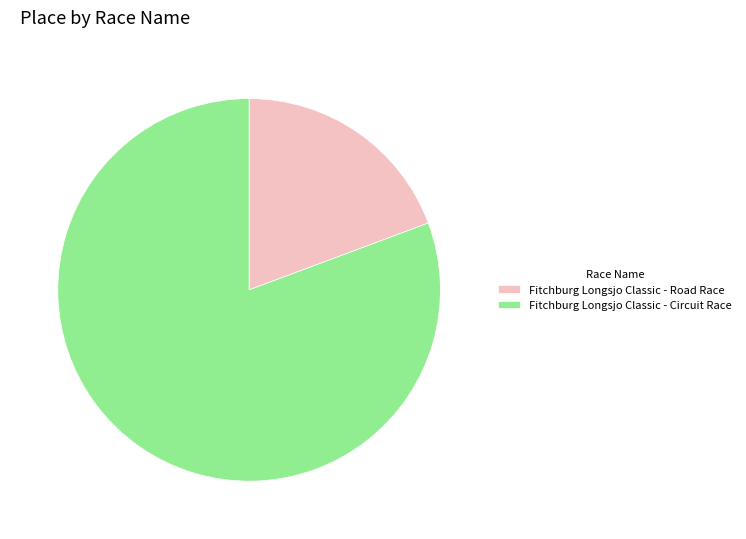

Is there a majority slice in this chart?

Yes